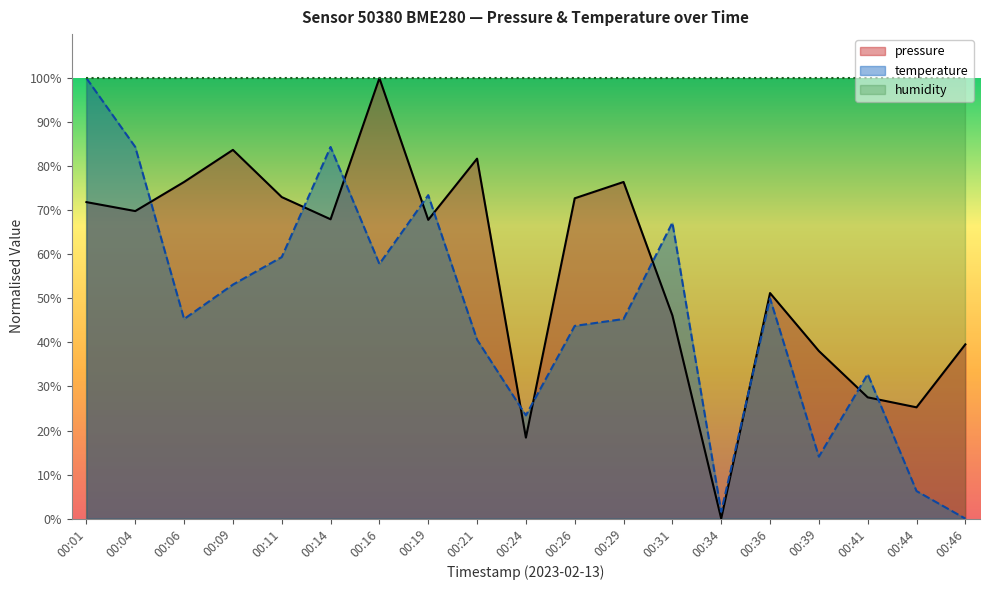

Reading right to left, transcribe all the data shown in this chart.

pressure: 39.6	25.3	27.5	38.1	51.2	0.0	46.1	76.4	72.7	18.4	81.7	67.8	100.0	68.0	73.0	83.7	76.4	69.8	71.9
temperature: 0.0	6.2	32.8	14.1	50.0	1.6	67.2	45.3	43.7	23.4	40.6	73.4	57.8	84.4	59.4	53.1	45.3	84.4	100.0